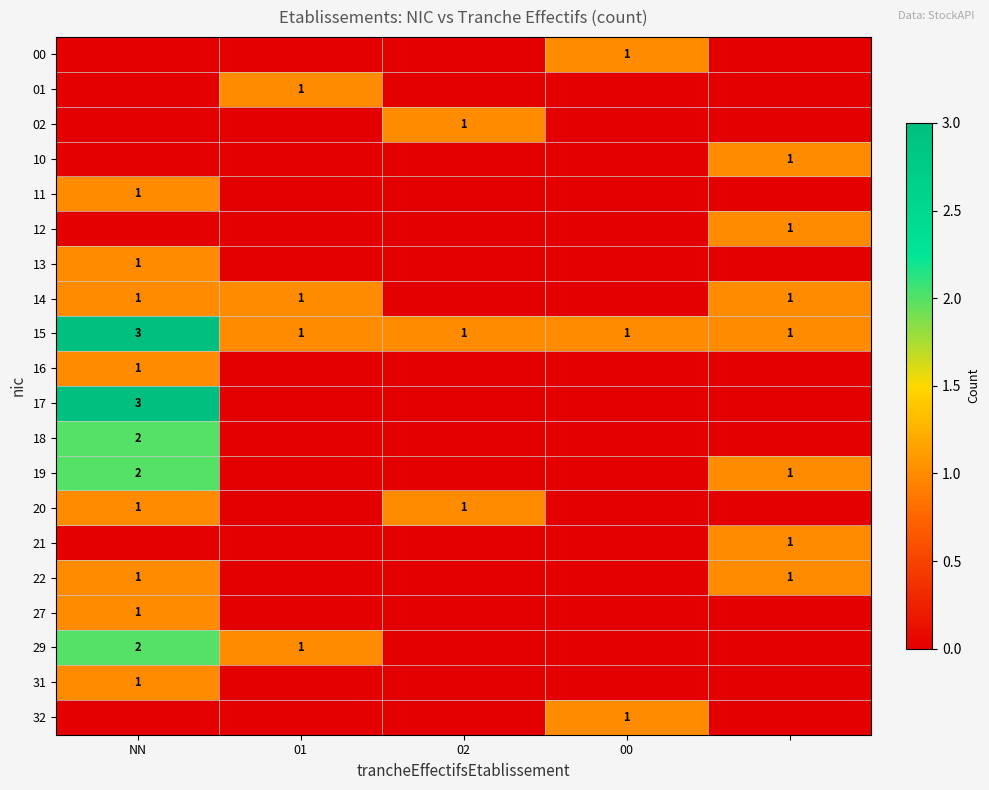

True or false: 14 has a value of 0 at 01.

False